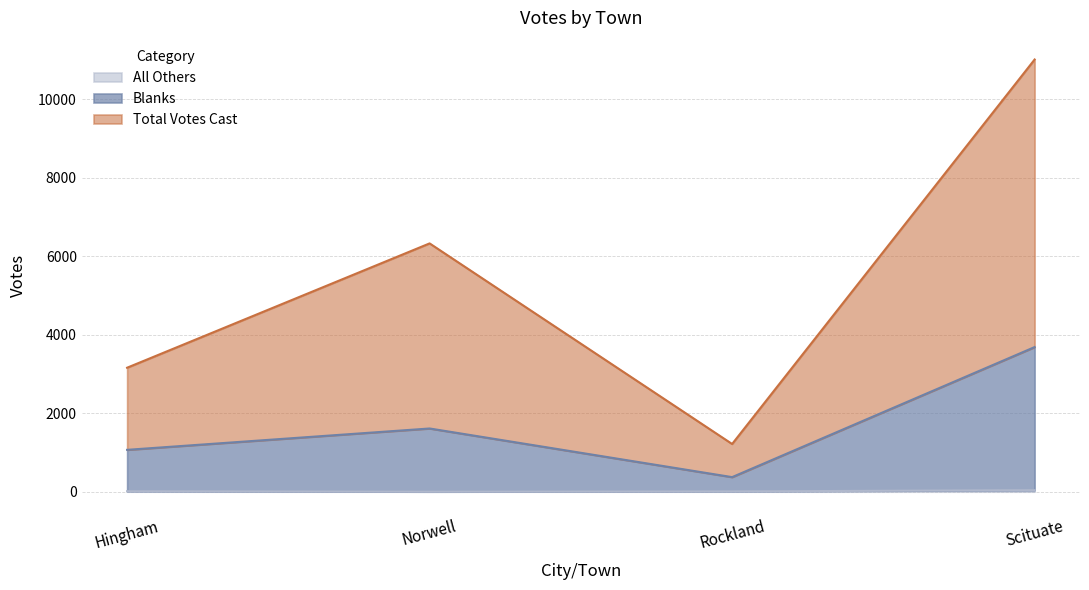

True or false: Total Votes Cast has more than 0 points higher than both neighbors.

True